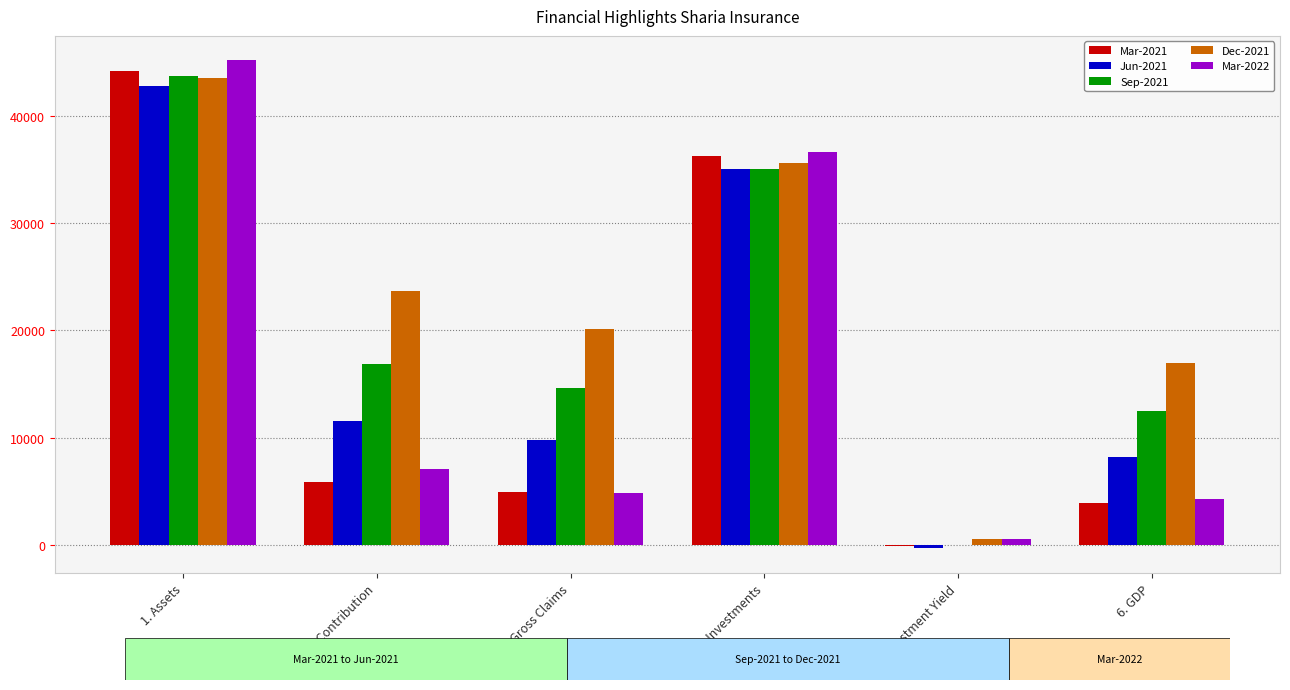

Reading left to right, extract all data points from this chart.

Mar-2021: 1. Assets=44136.0	2. Gross Contribution=5828.2	3. Gross Claims=4880.2	4. Investments=36286.8	5. Investment Yield=-142.7	6. GDP=3858.5
Jun-2021: 1. Assets=42812.6	2. Gross Contribution=11550.6	3. Gross Claims=9751.6	4. Investments=35055.9	5. Investment Yield=-342.5	6. GDP=8147.6
Sep-2021: 1. Assets=43681.2	2. Gross Contribution=16894.3	3. Gross Claims=14632.4	4. Investments=35054.9	5. Investment Yield=13.5	6. GDP=12472.7
Dec-2021: 1. Assets=43491.1	2. Gross Contribution=23690.5	3. Gross Claims=20090.8	4. Investments=35565.0	5. Investment Yield=574.5	6. GDP=16970.8
Mar-2022: 1. Assets=45167.8	2. Gross Contribution=7100.5	3. Gross Claims=4855.4	4. Investments=36644.4	5. Investment Yield=532.2	6. GDP=4242.7